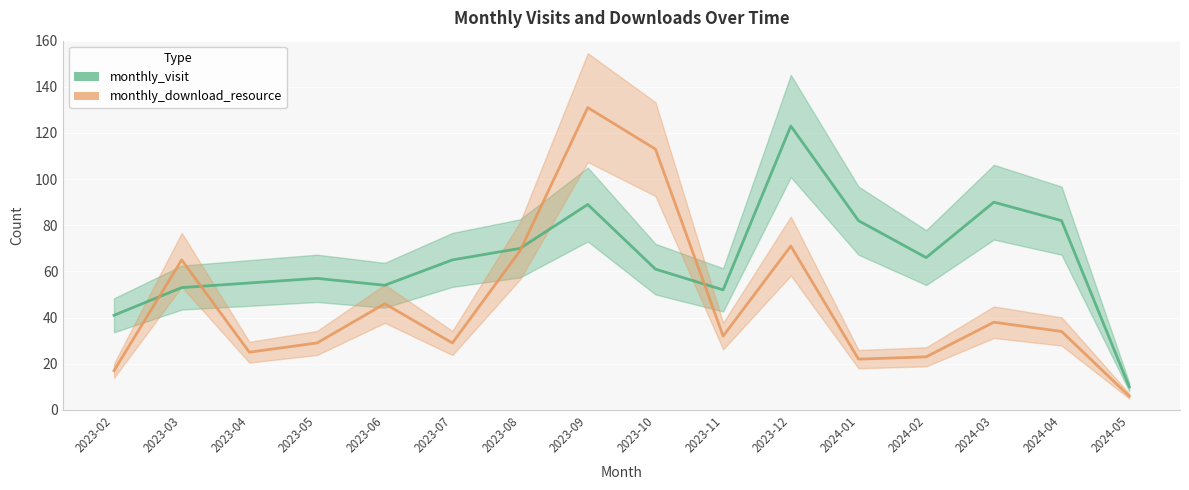

At which category is the sum across all series the highest?

2023-09